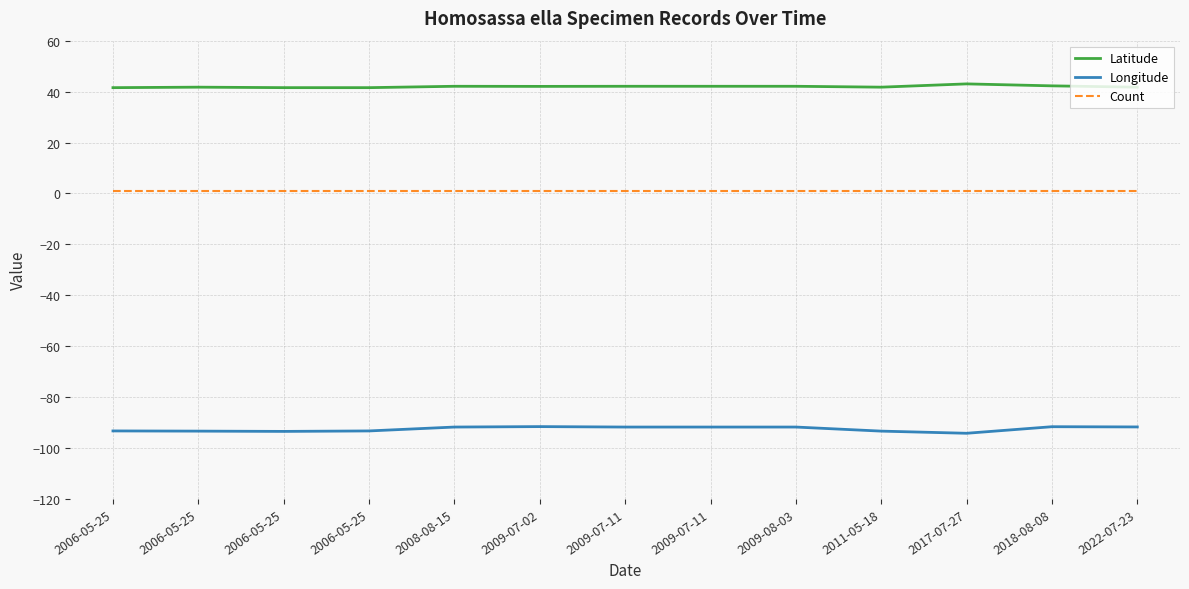

True or false: Longitude and Latitude intersect in this chart.

False